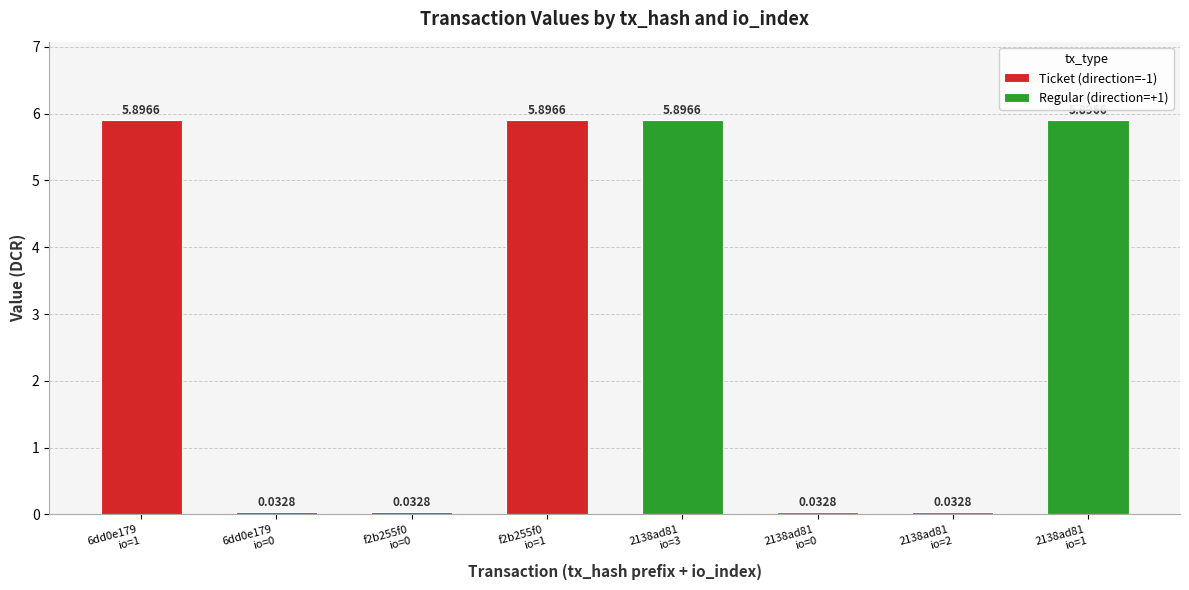

The value of Ticket (direction=-1) at 6dd0e179
io=1 is 8.4. True or false?

False